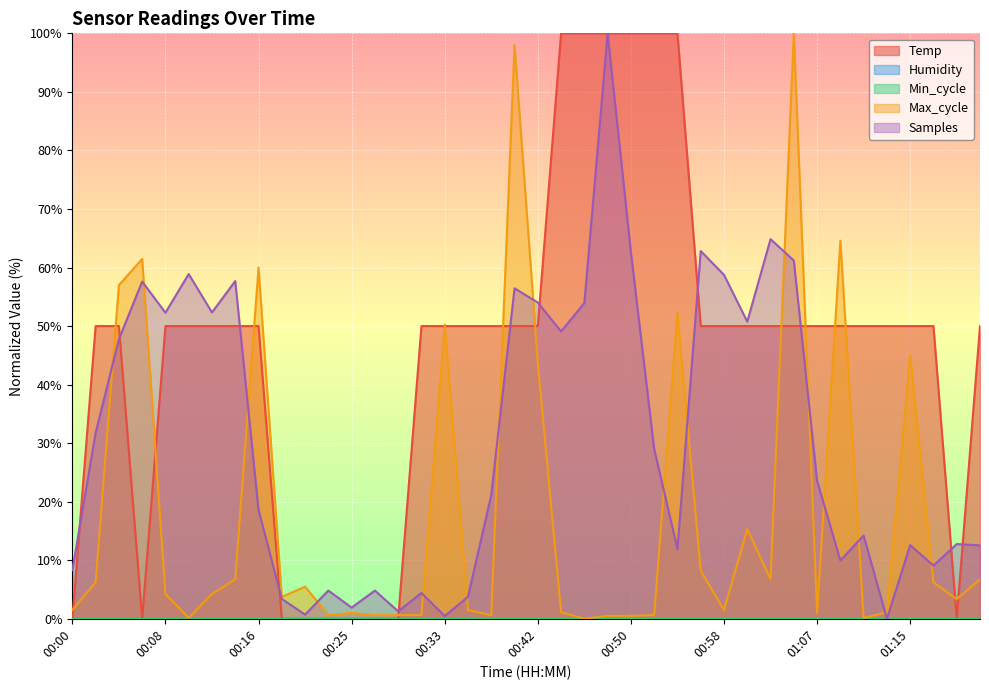

Which series has the largest total across all categories?

Temp